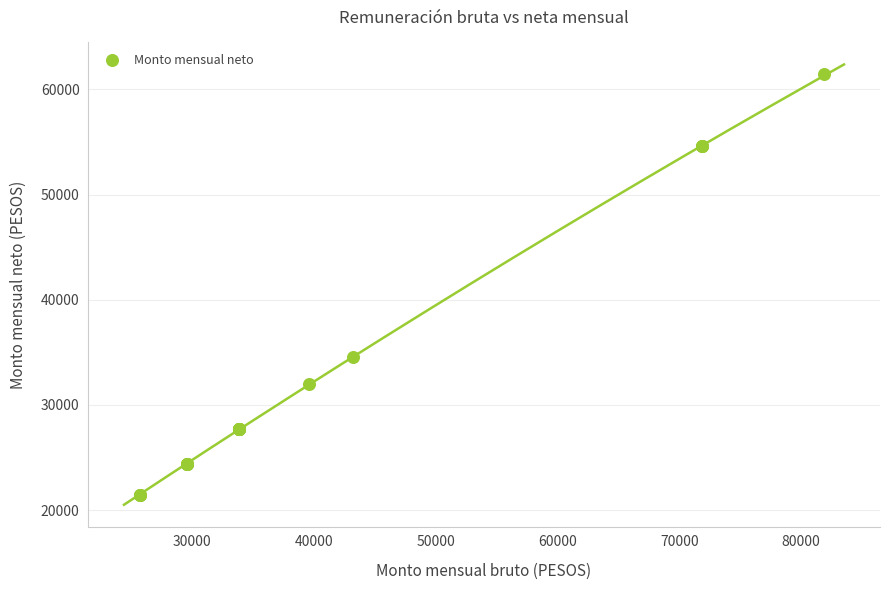

What Y value in the scatter plot is closest to 41443?

34519.9